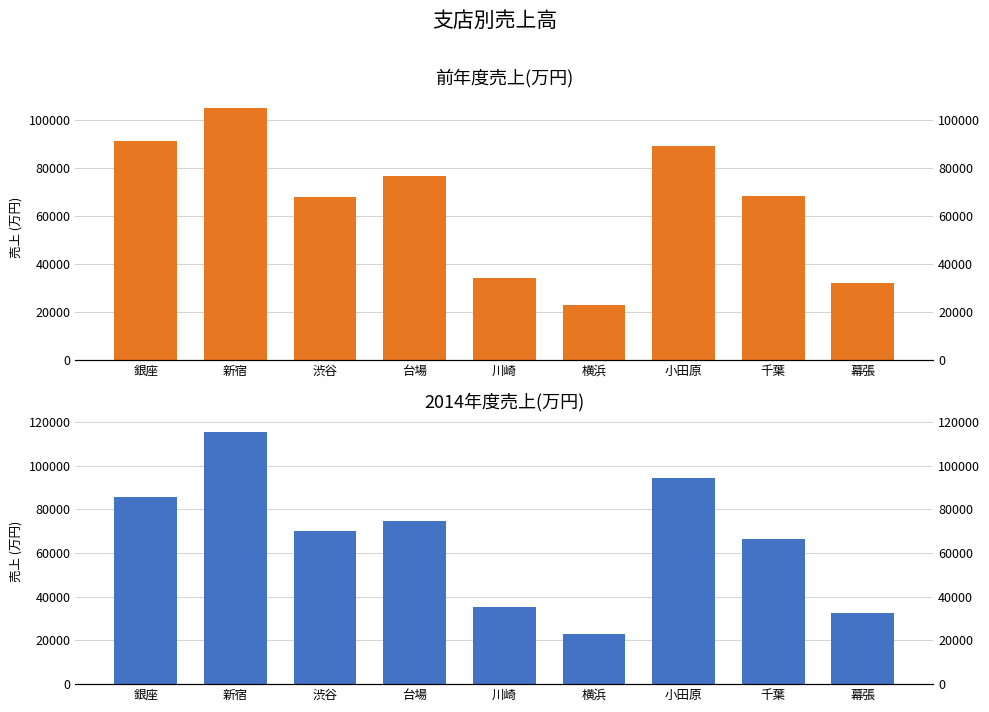

At 渋谷, list the series in order from largest to smallest.

2014年度売上(万円), 前年度売上(万円)